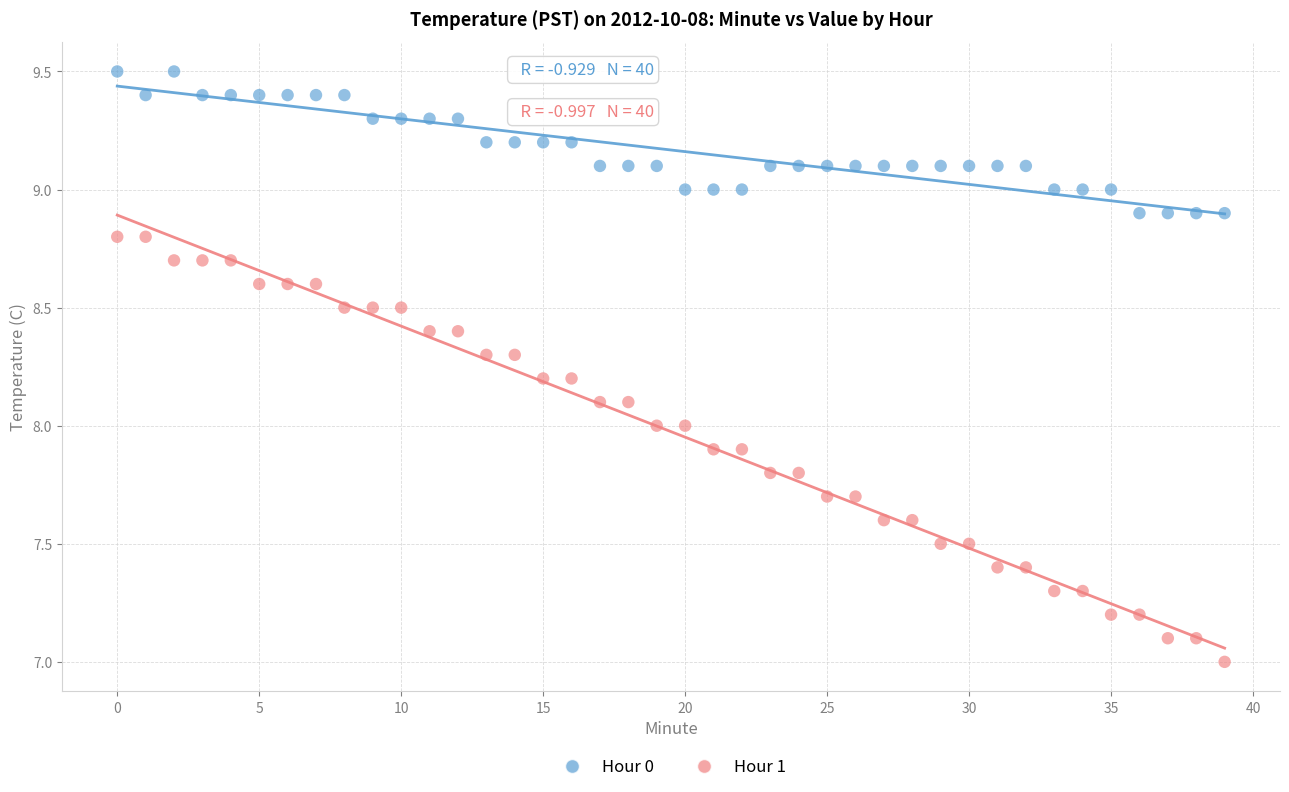

Which series reaches the minimum Y coordinate?

Hour 1